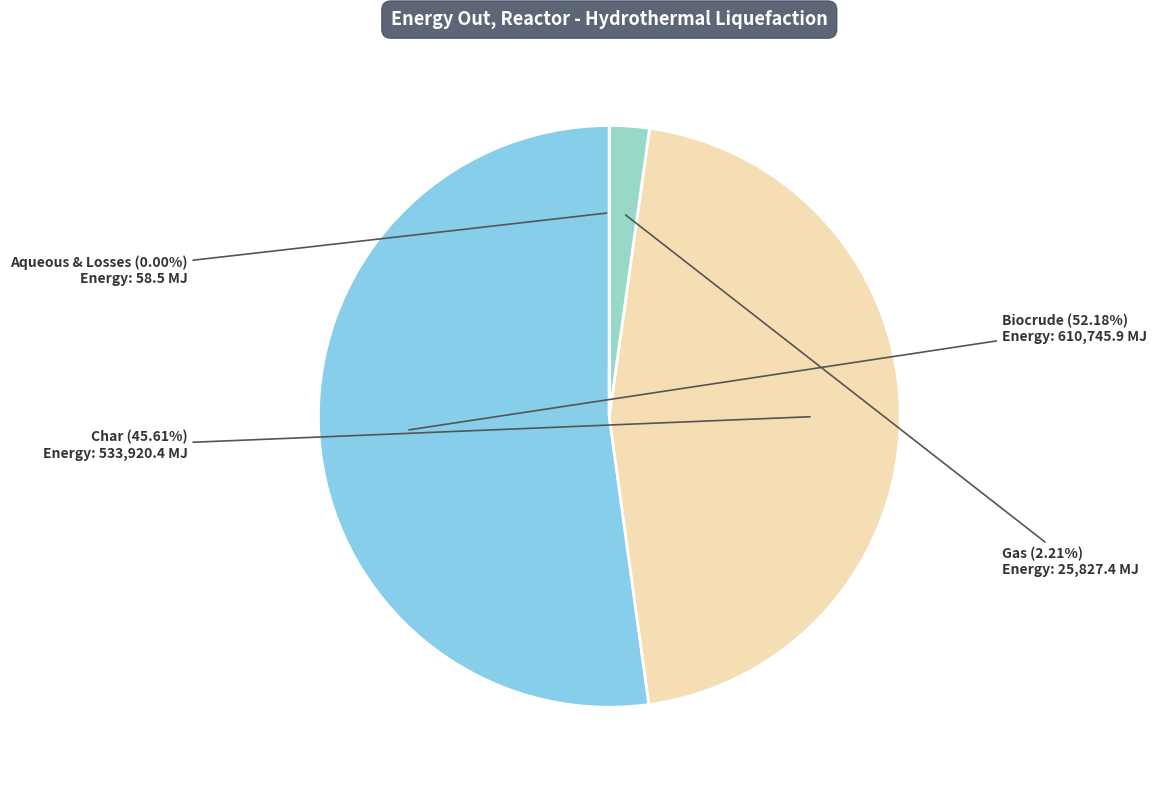

Is there a majority slice in this chart?

Yes